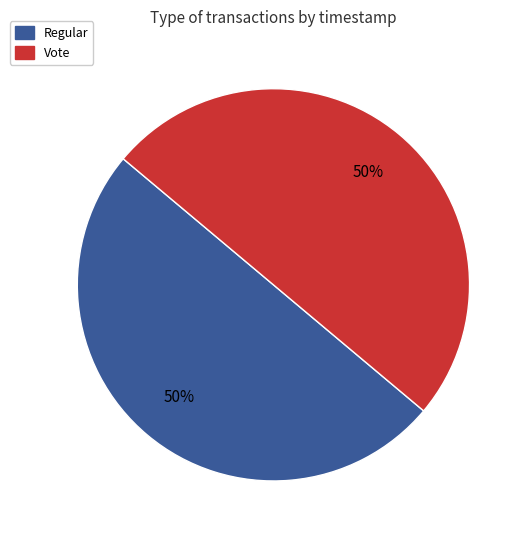

Is the sum of Vote and Regular greater than half?

Yes